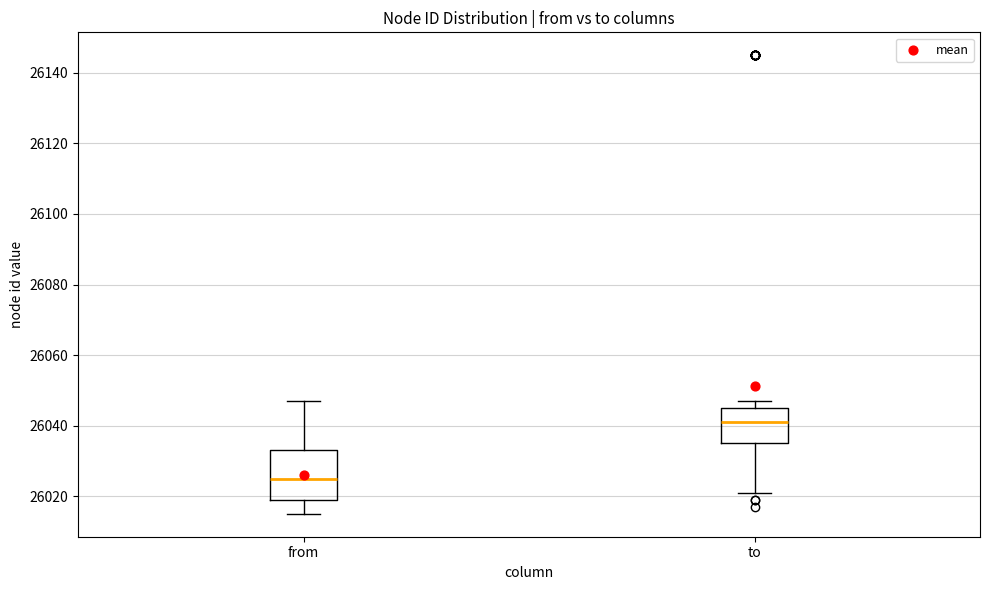

Which box's median line is the highest?

to